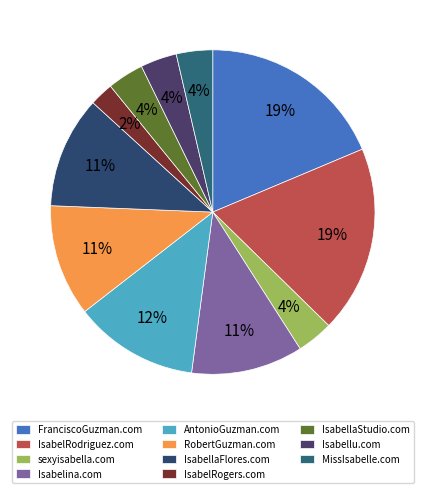

Is there a majority slice in this chart?

No